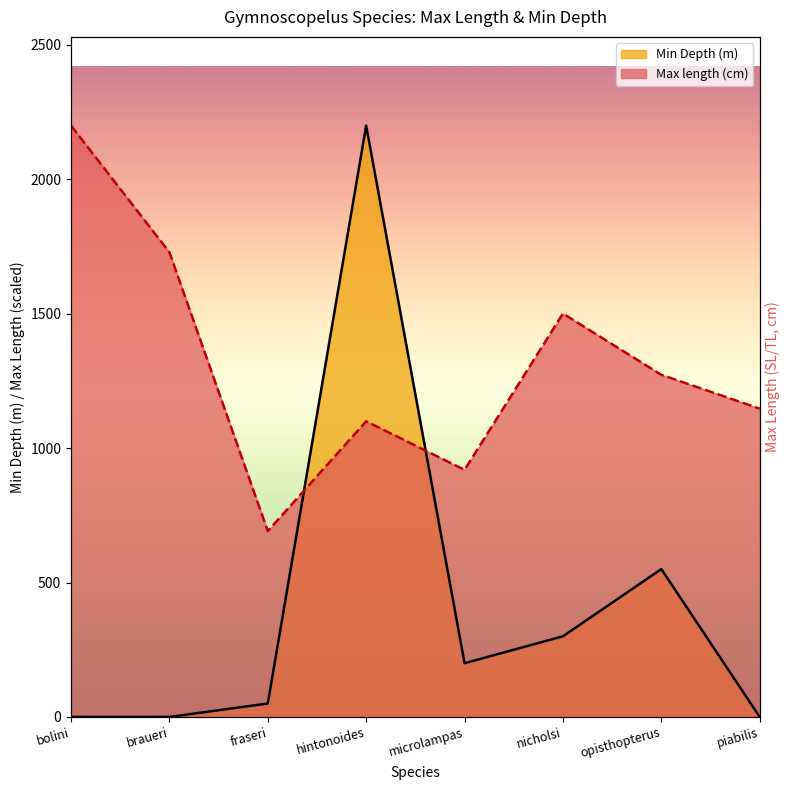

After their last crossing, which series has the higher values: Min Depth or Max length?

Max length